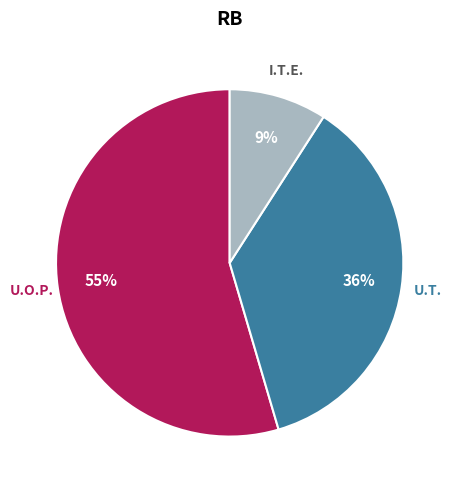

Is there any slice that represents more than half of the pie?

Yes